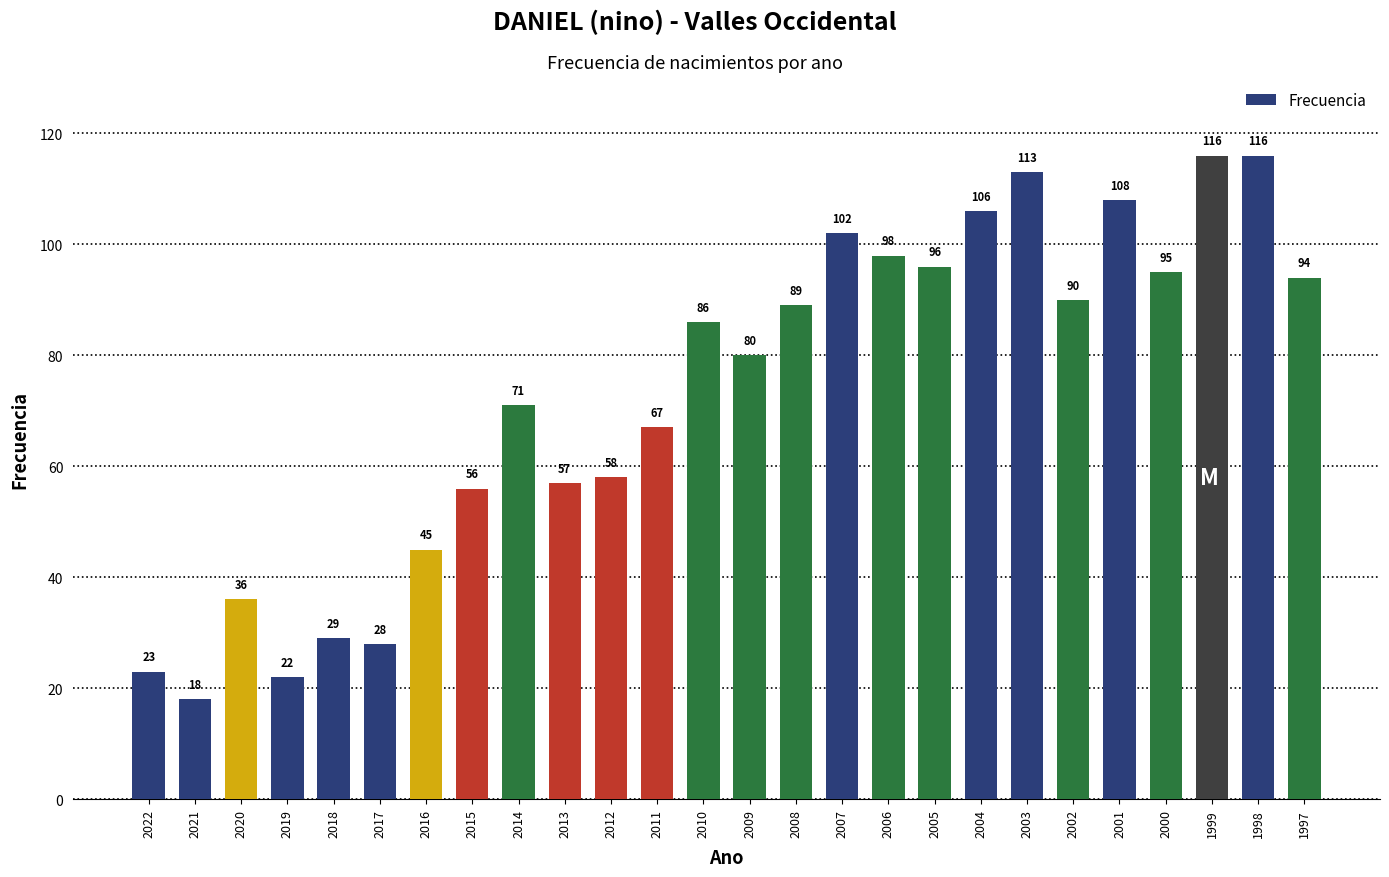

What is the value of the 17th bar from the left?

98